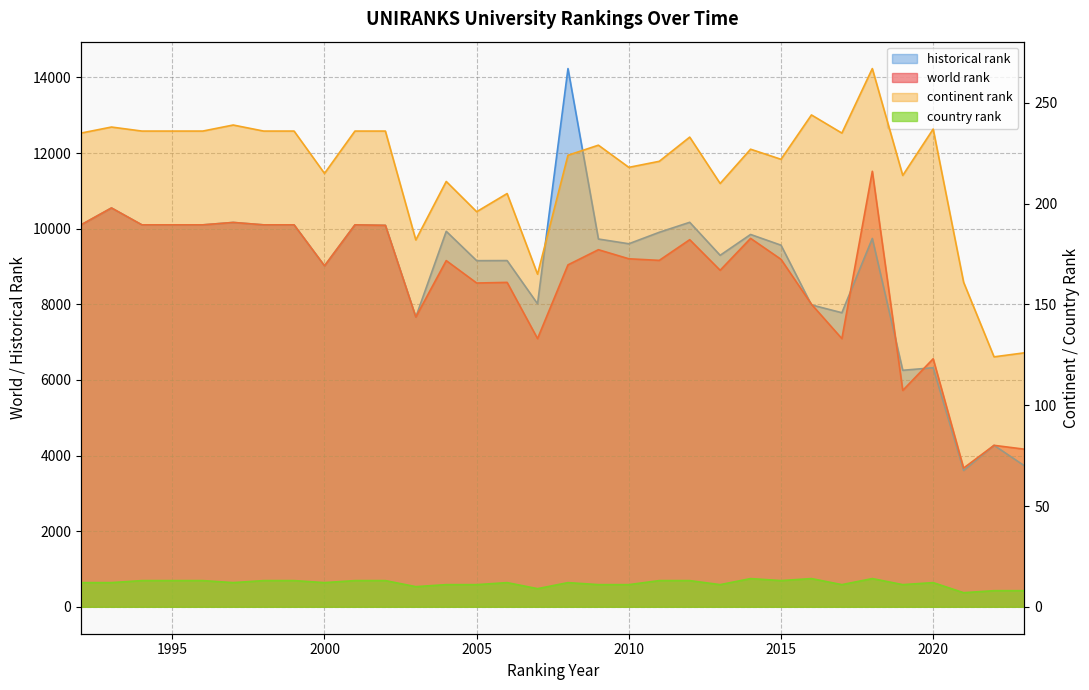

What is the value of the continent rank point at the 19th from the left?

218.0